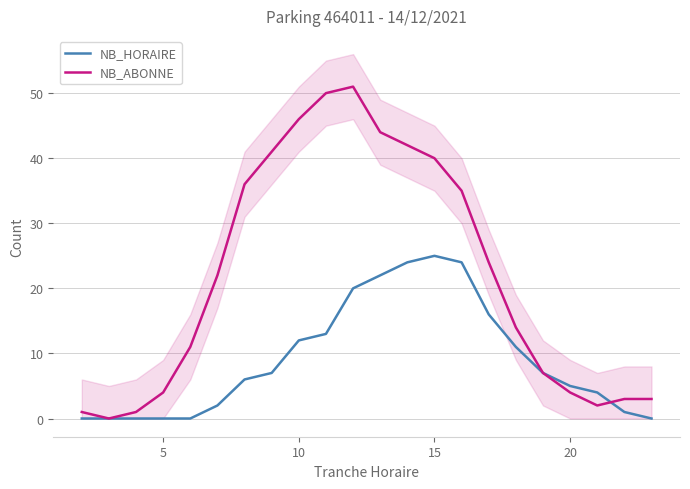

What is the difference between the maximum and minimum values in the NB_HORAIRE series?

25